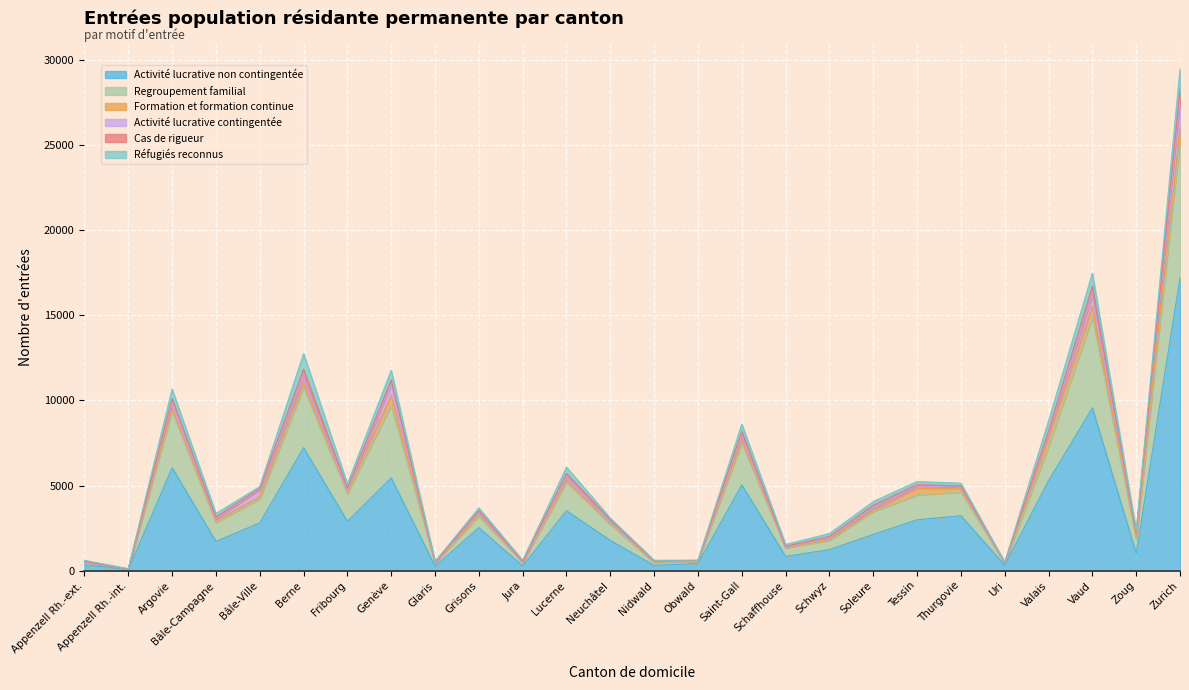

At how many categories does at least one series exceed 14516?

1